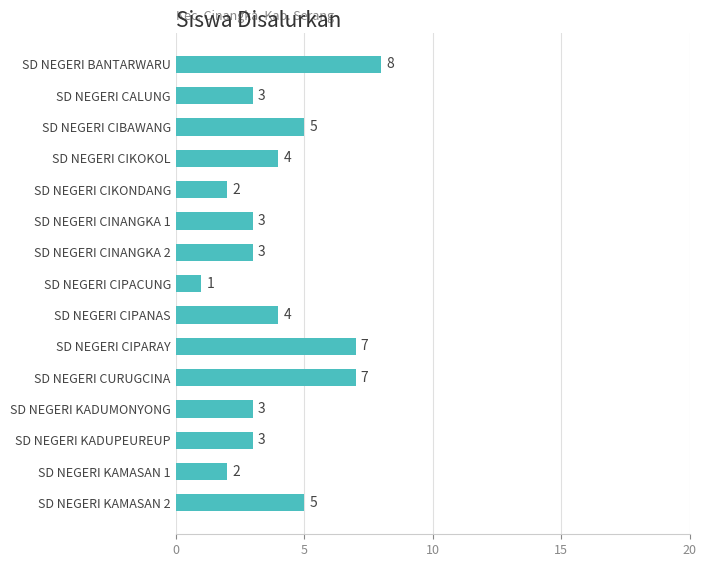

Count the values in the range 3 to 5.

9